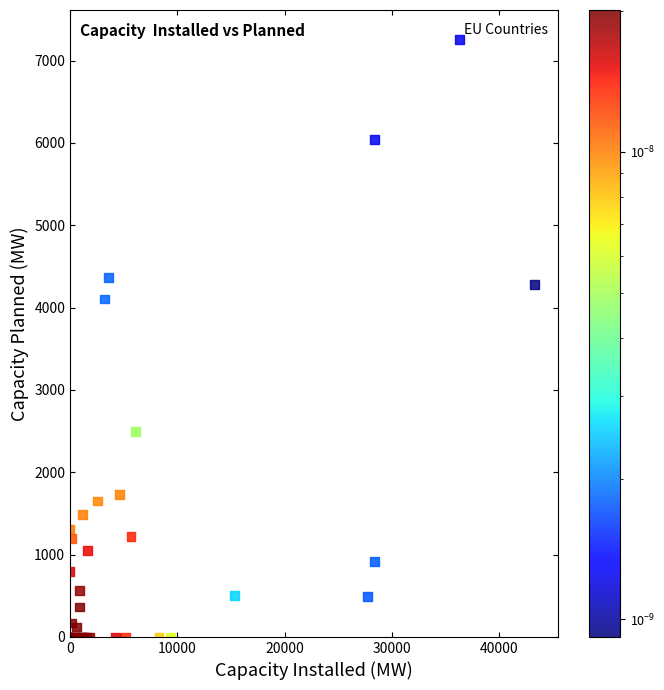

What Y value in the scatter plot is closest to 3626?

4106